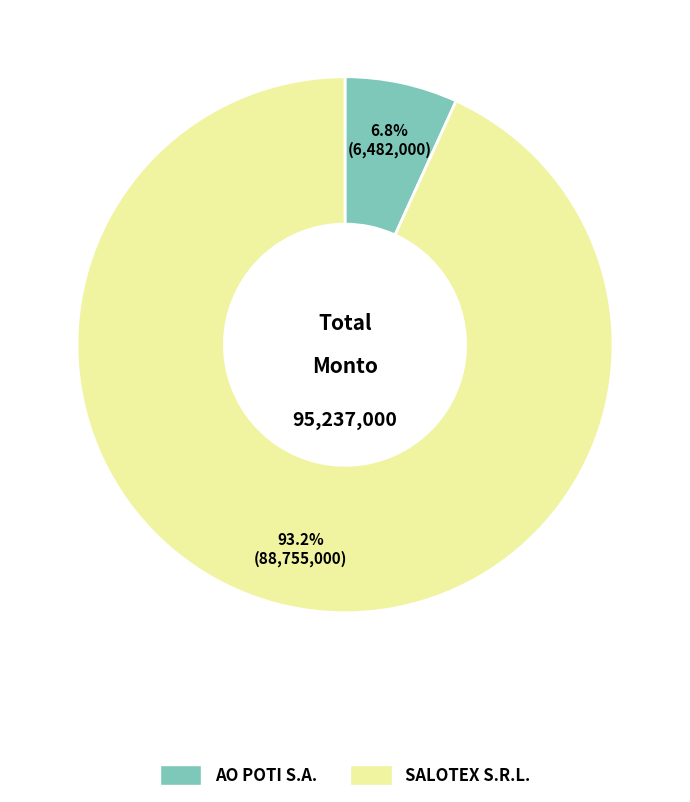

Between SALOTEX S.R.L. and AO POTI S.A., which is larger?

SALOTEX S.R.L.